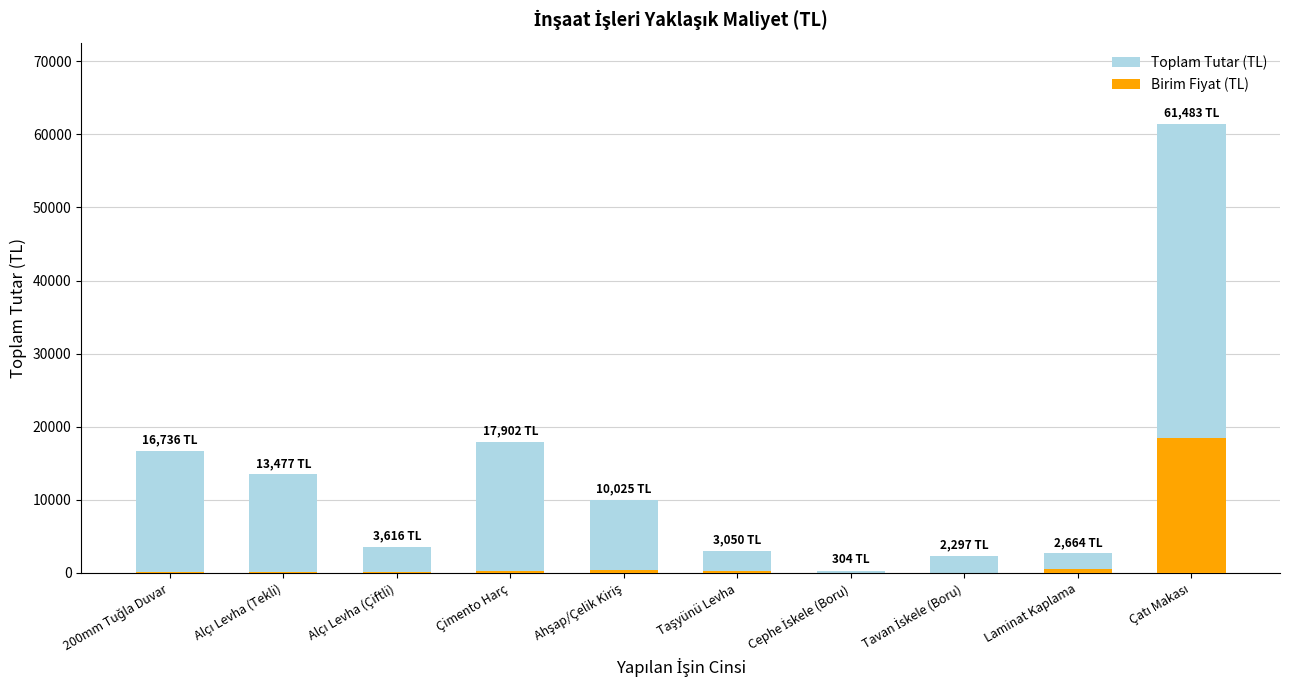

Is it true that Toplam Tutar (TL) equals 6375.9 at Alçı Levha (Çiftli)?

False